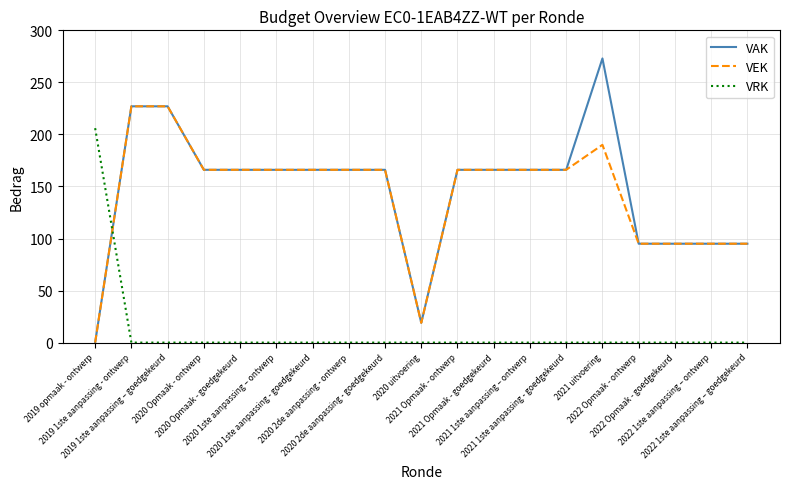

True or false: VRK has a value of 0 at 2022 Opmaak - ontwerp.

True